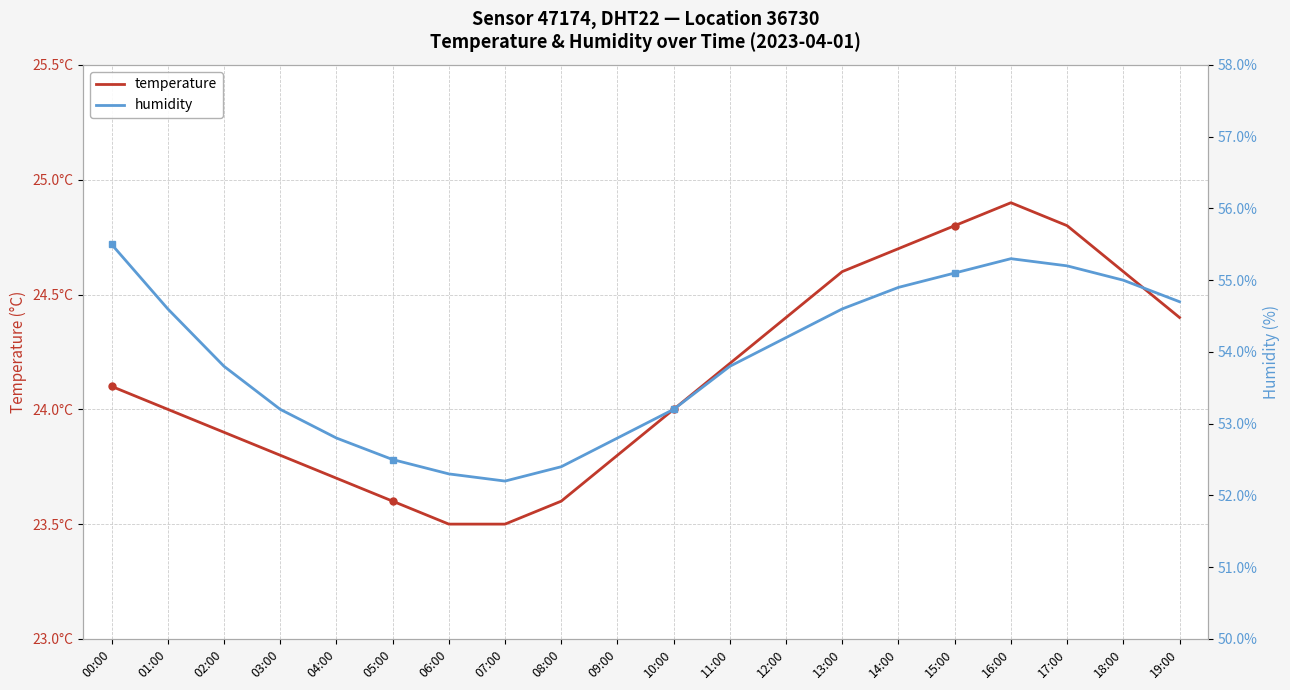

Where does the humidity series first go above 54?

00:00